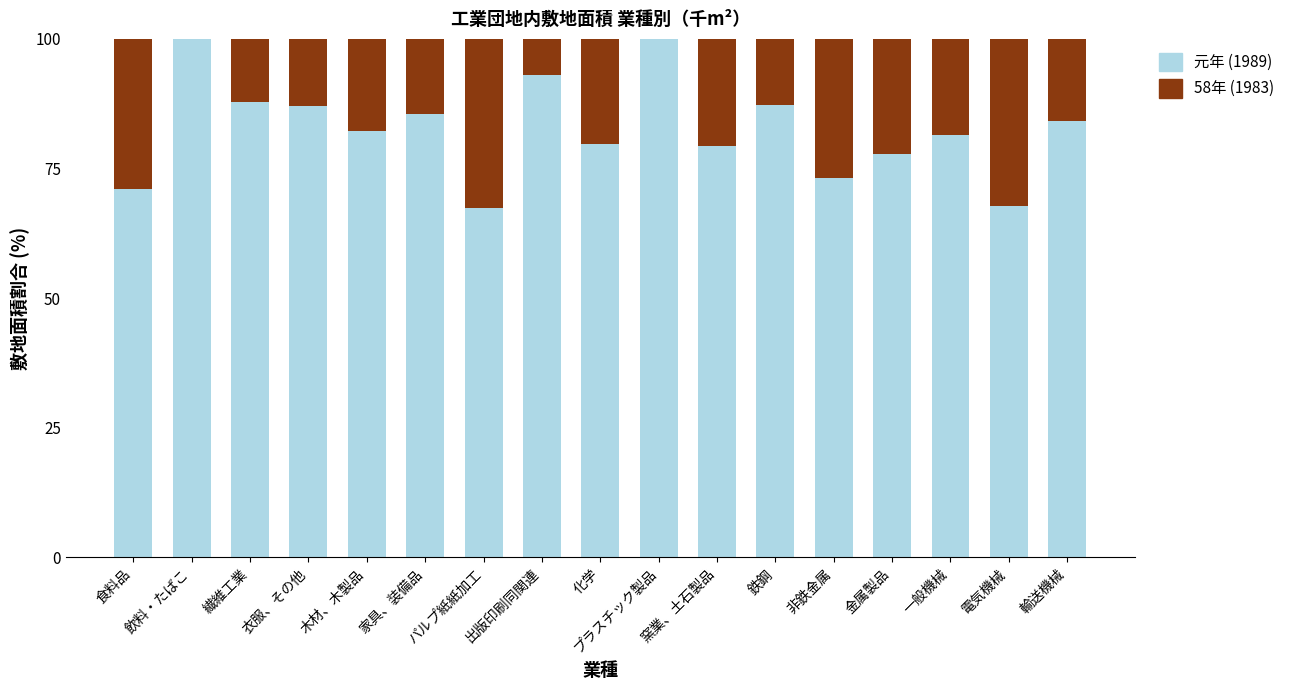

True or false: 元年 (1989) has a value of 156.3 at 衣服、その他.

False